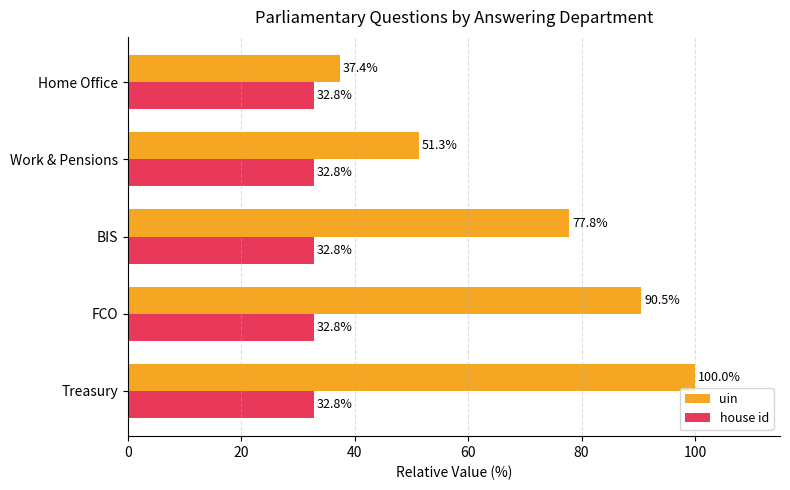

How many values in the uin series exceed 77?

3